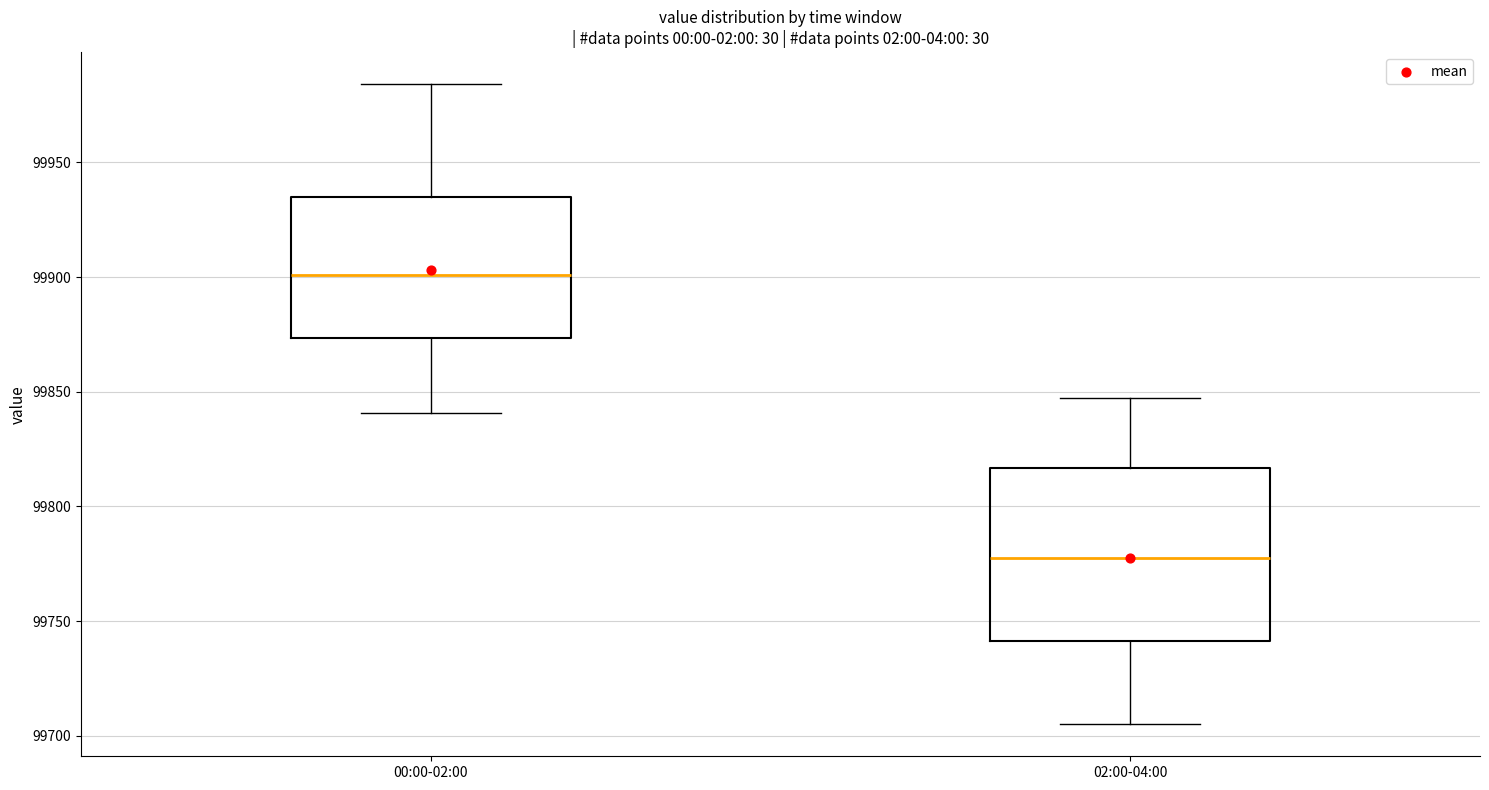

Which box's median line is the lowest?

02:00-04:00